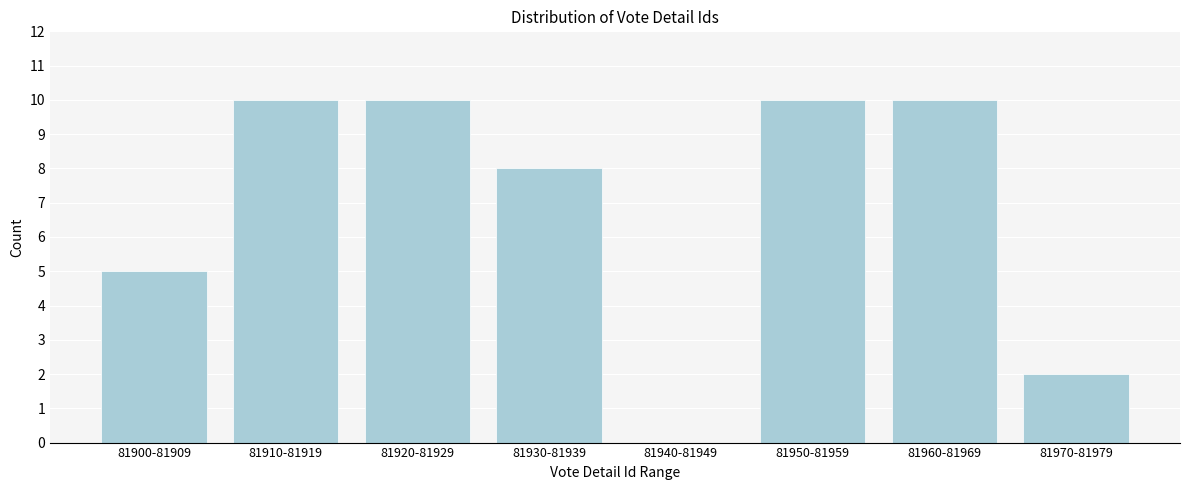

Reading right to left, what are all the values shown in this chart?

81970-81979=2	81960-81969=10	81950-81959=10	81940-81949=0	81930-81939=8	81920-81929=10	81910-81919=10	81900-81909=5